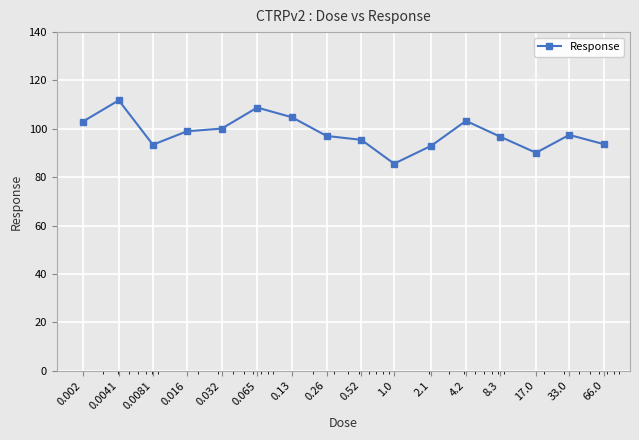

What is the maximum value shown in the chart?

111.8